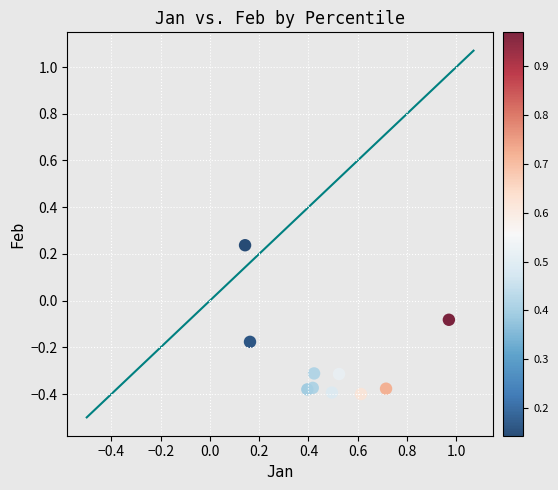

What is the average X value?

0.5